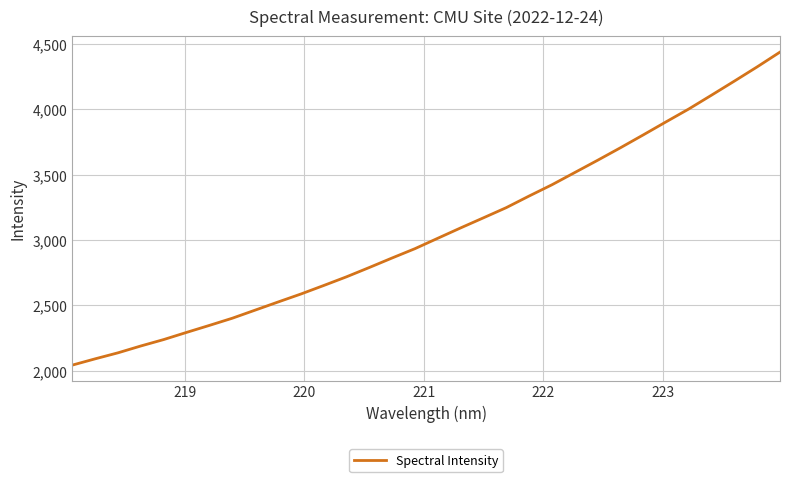

What is the difference between the maximum and minimum values?

2394.1